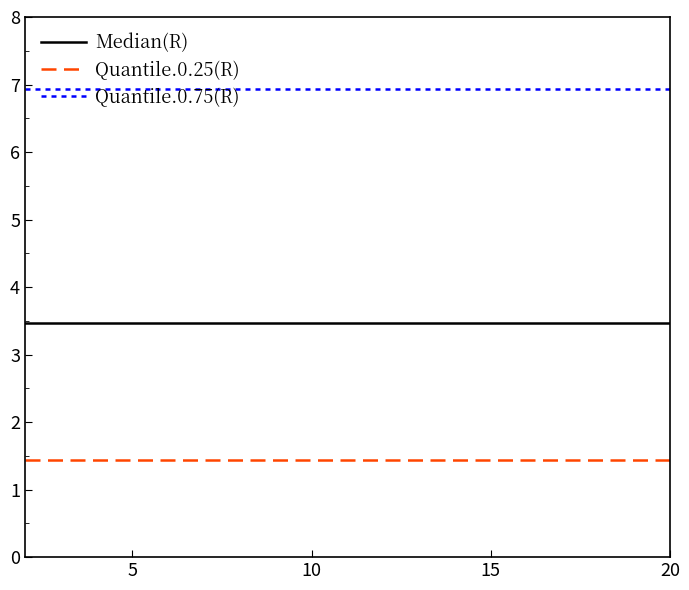

Rank the series by their average value, from highest to lowest.

Quantile.0.75(R), Median(R), Quantile.0.25(R)